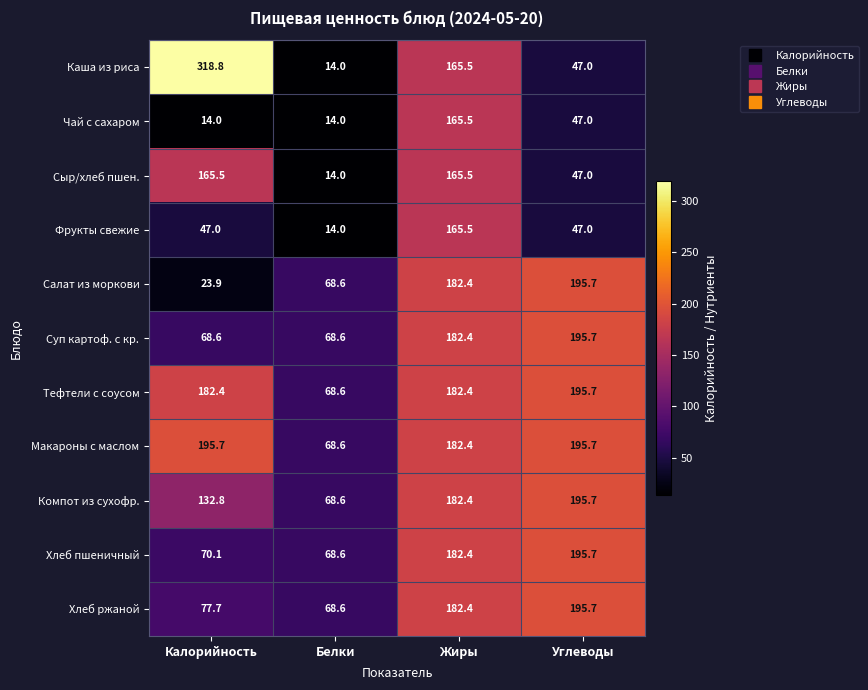

What is the average value of the Макароны с маслом series?

160.6